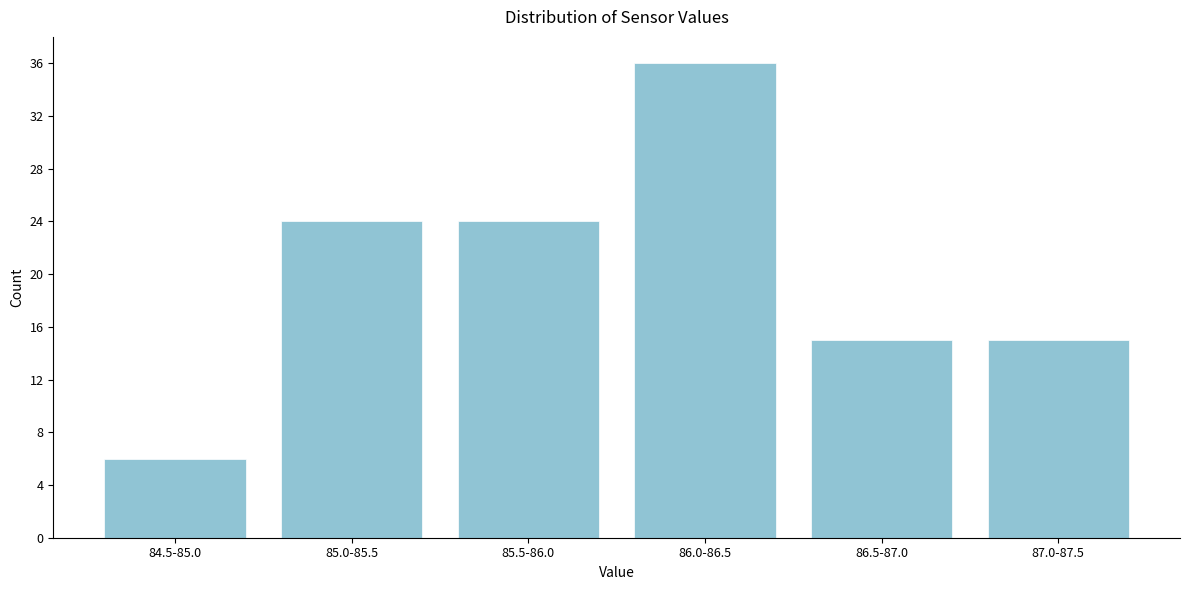

Reading left to right, transcribe all the data shown in this chart.

6	24	24	36	15	15